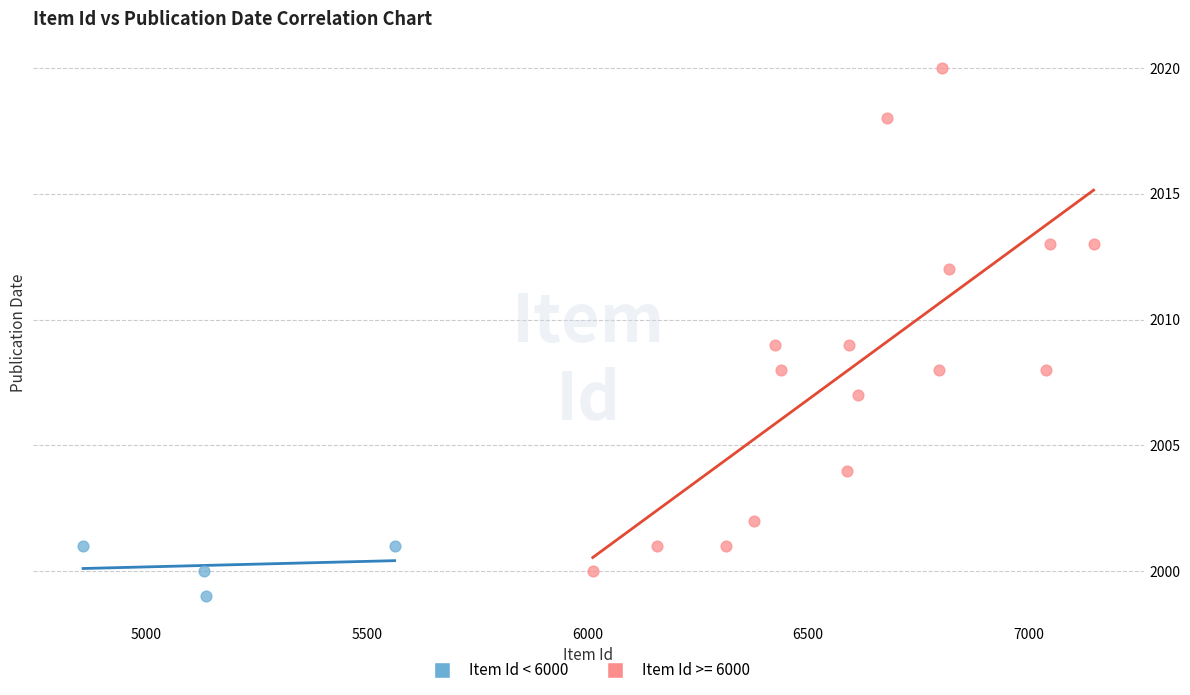

Which series has the largest Y range (max minus min)?

Item Id >= 6000